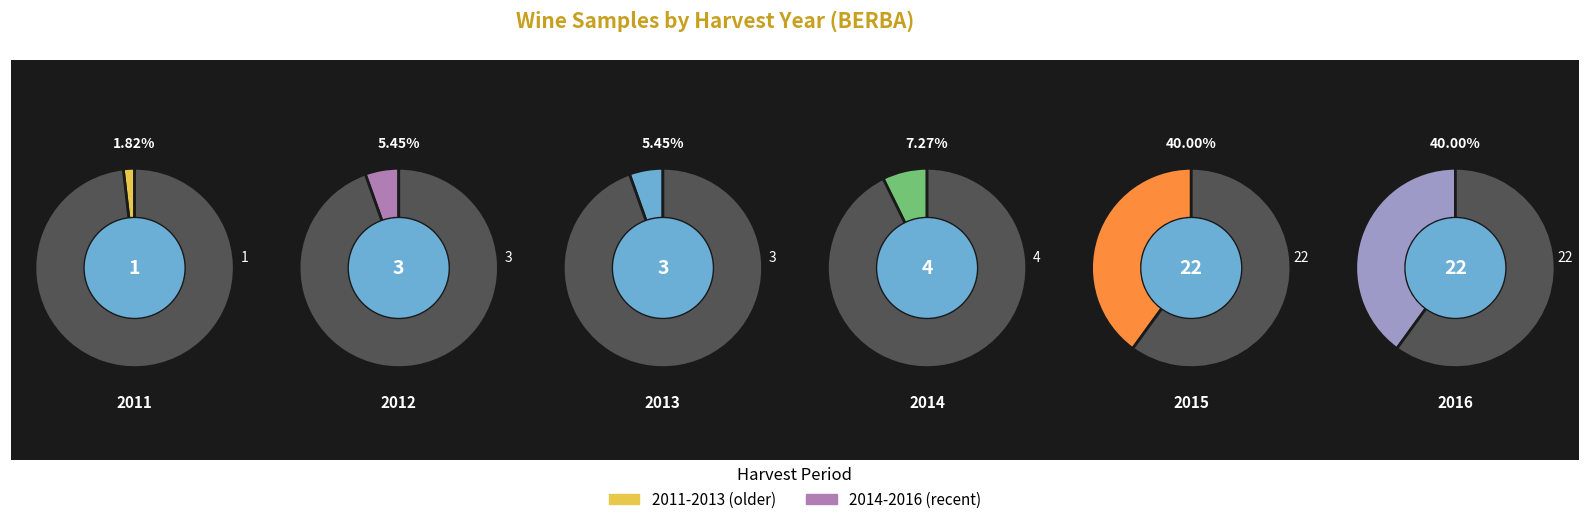

Does 2012 represent more than half of the total?

No